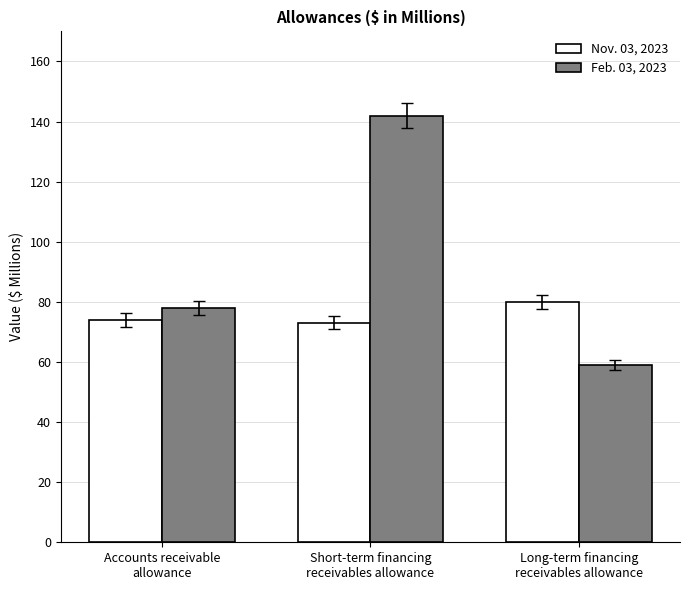

Is it true that Nov. 03, 2023 equals 32 at Short-term financing
receivables allowance?

False